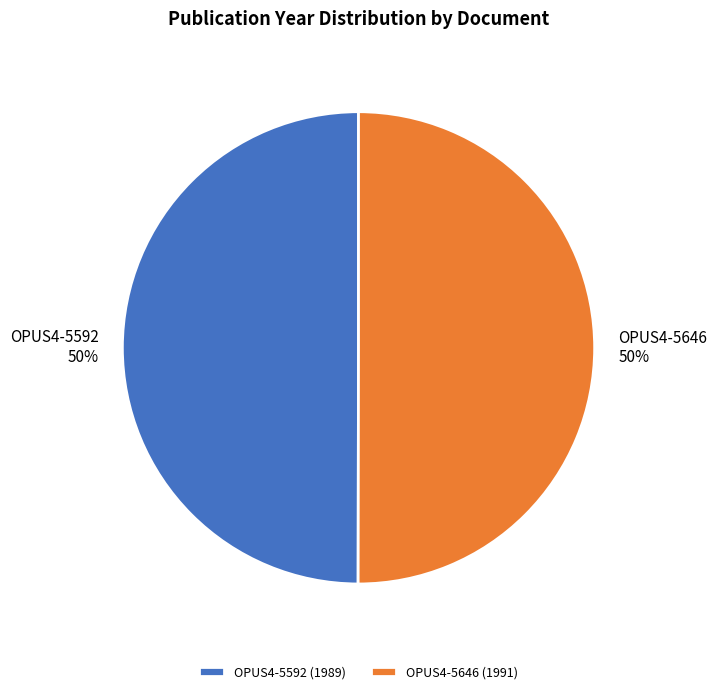

What percentage is the OPUS4-5646 slice, to the nearest percent?

50%